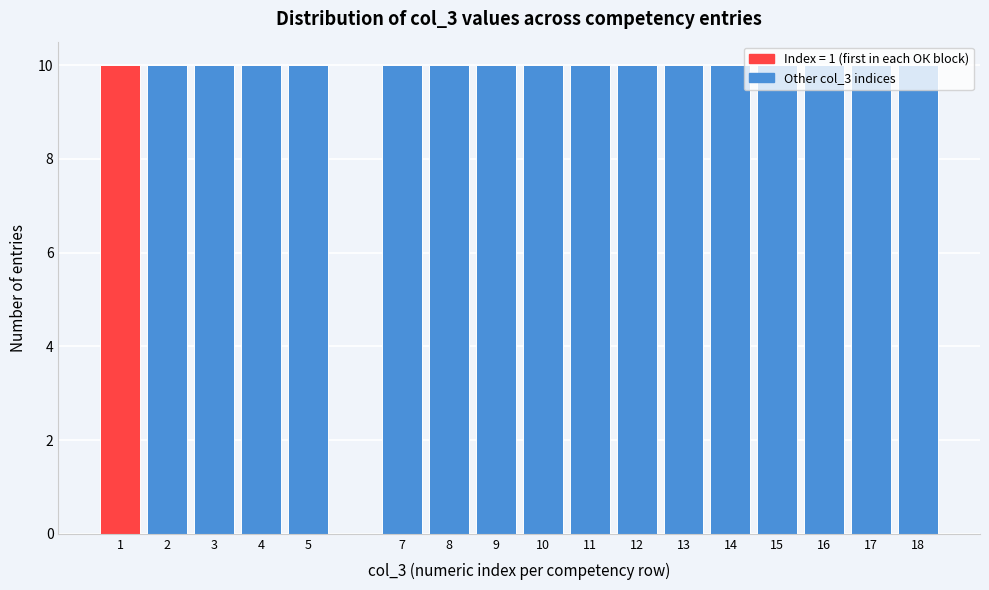

How tall is the bar that spans 2.5 to 3.5 on the x-axis? The values are not printed on the chart, so give them approximately, as read against the axis.

10